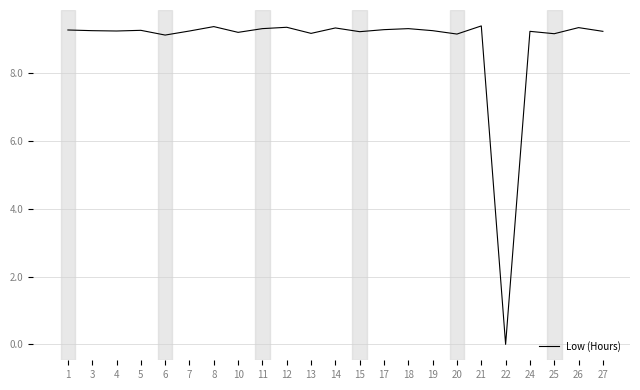

The chart shows a value of 9.3 at 19. True or false?

True